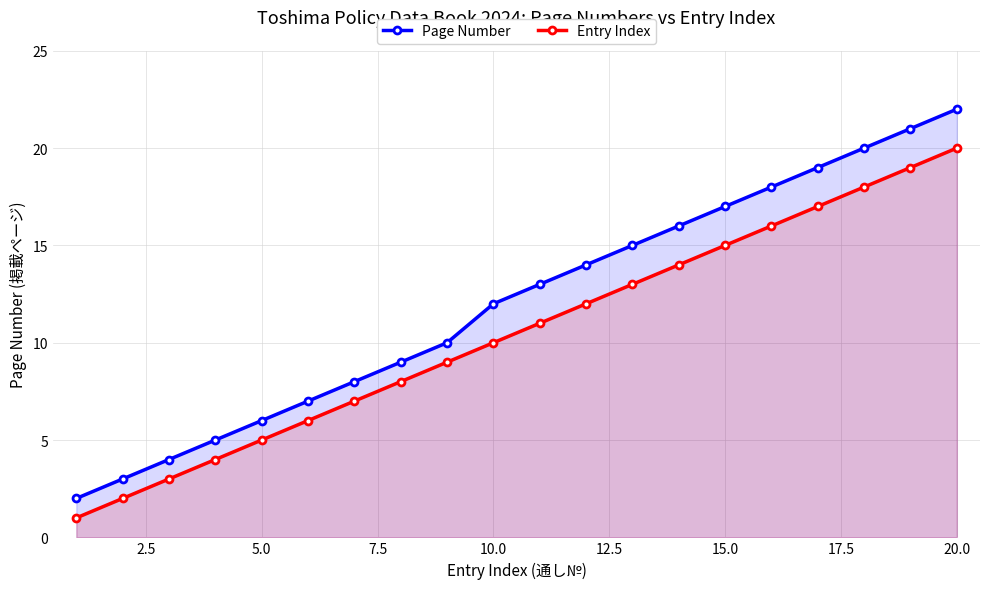

Reading left to right, what are all the values shown in this chart?

Page Number: 2	3	4	5	6	7	8	9	10	12	13	14	15	16	17	18	19	20	21	22
Entry Index: 1	2	3	4	5	6	7	8	9	10	11	12	13	14	15	16	17	18	19	20